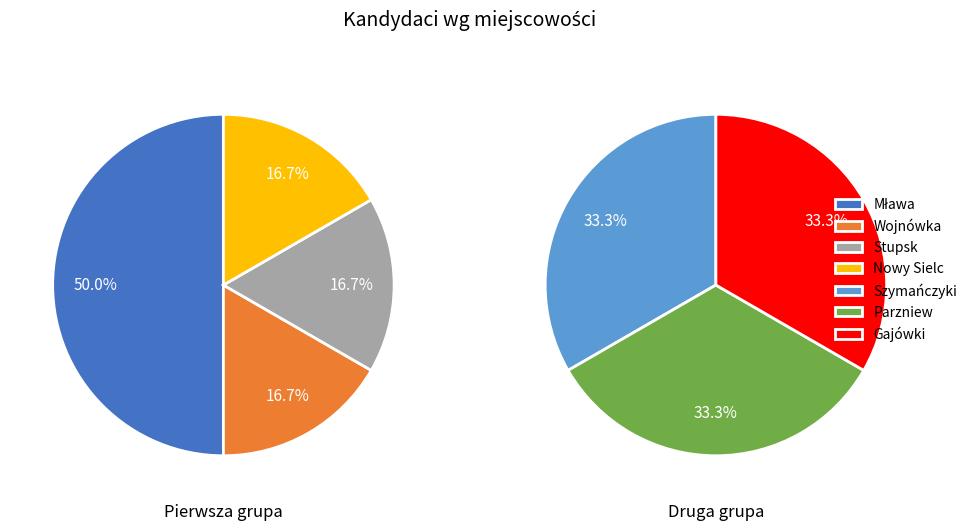

How many slices are in this pie chart?

7